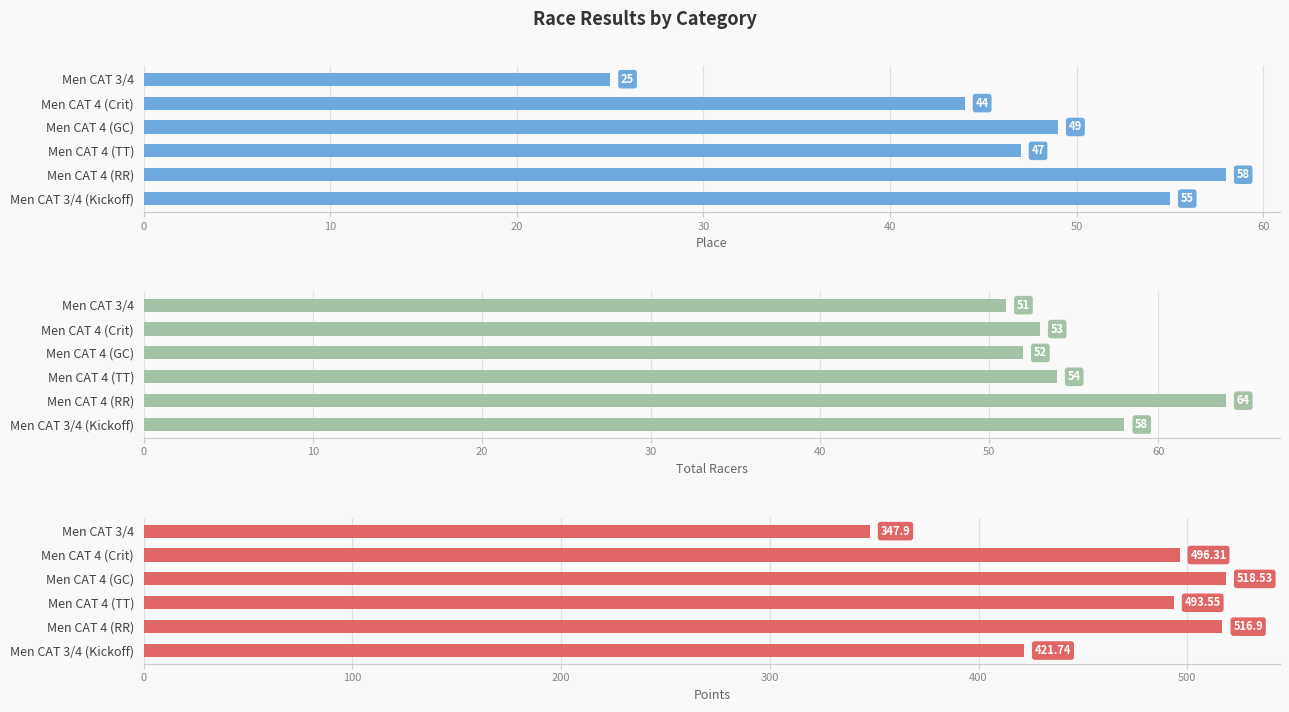

Between Men CAT 4 (RR) and Men CAT 3/4 (Kickoff), which series saw the biggest shift?

Points